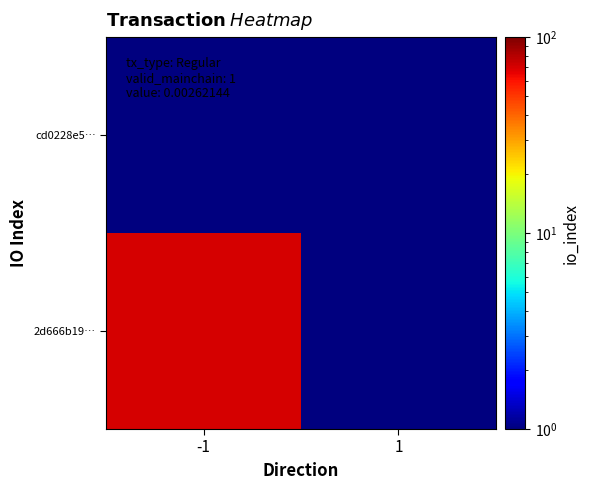

Reading right to left, what are all the values shown in this chart?

2d666b19…: 1=1	-1=70
cd0228e5…: 1=1	-1=1